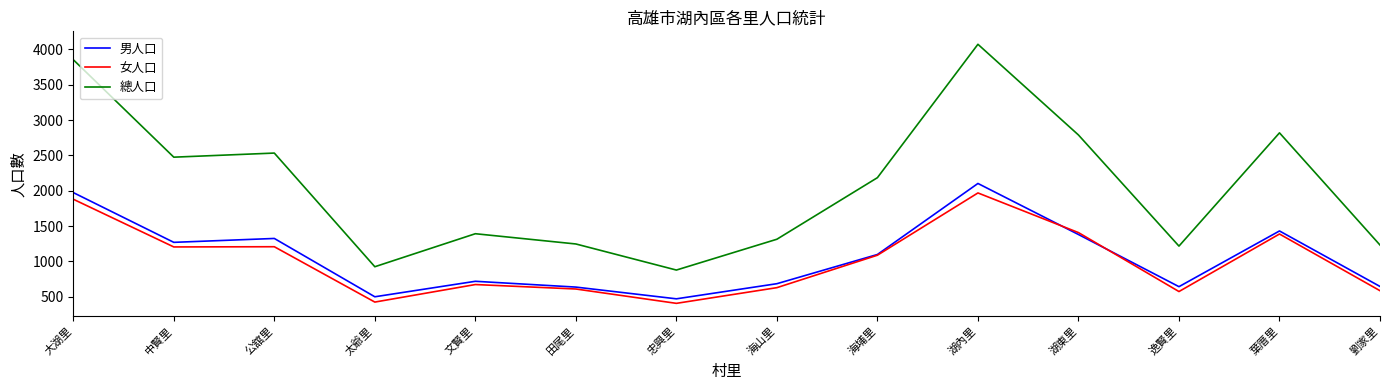

Is it true that 總人口 equals 2819 at 葉厝里?

True